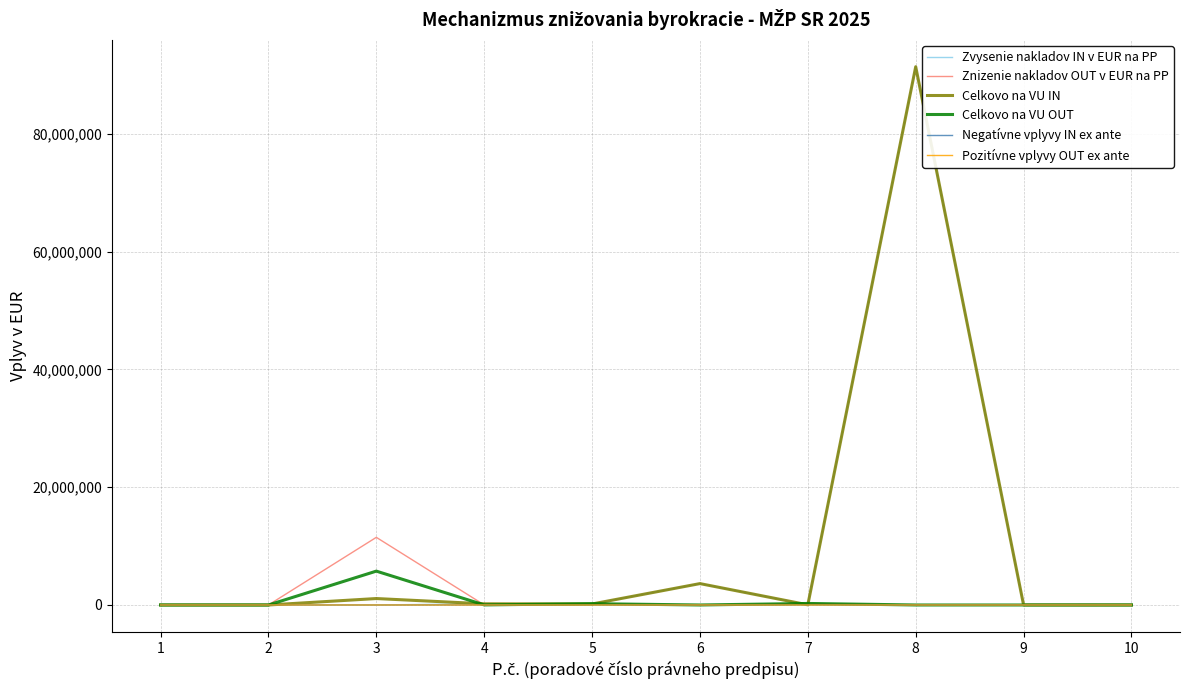

At how many categories does at least one series exceed 75996266?

1